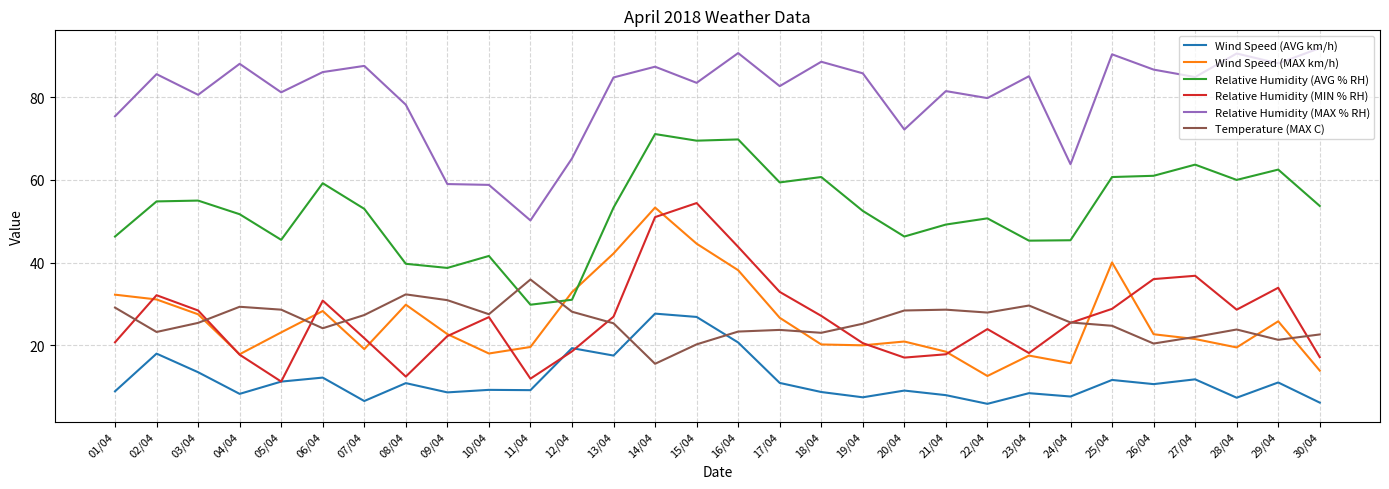

What is the spread (max minus min) of values at 24/04?

56.2